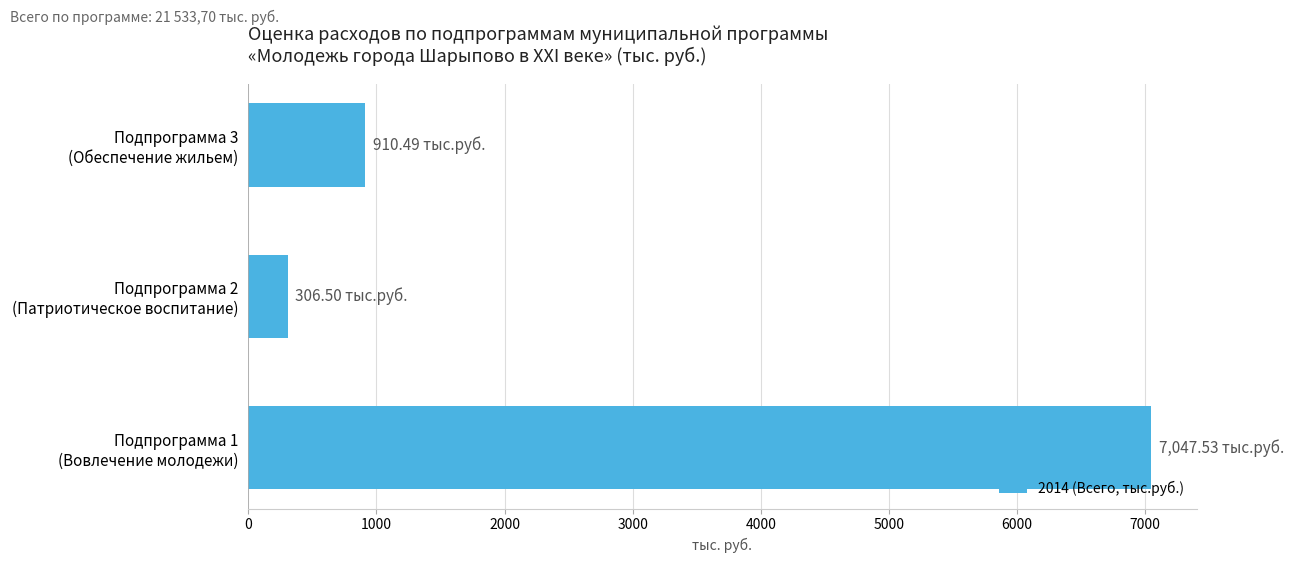

What is the difference between the maximum and minimum values?

6741.0